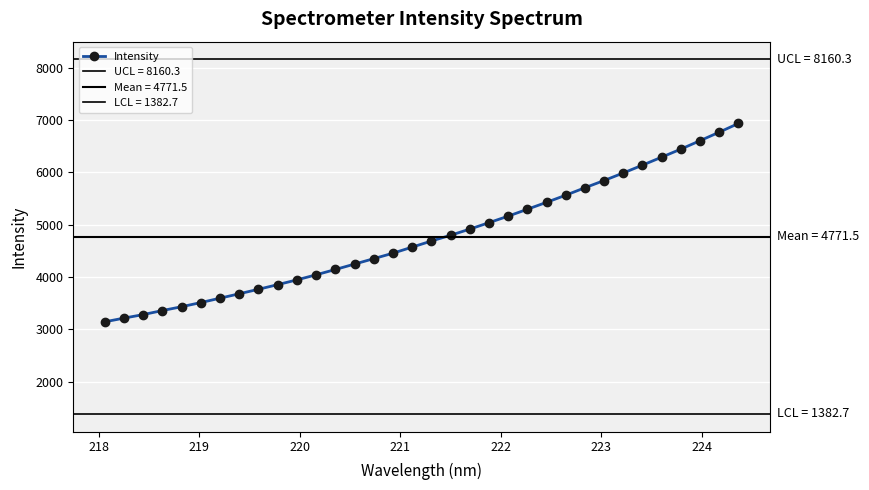

What is the value of the Intensity point at the 11th from the left?

3946.2